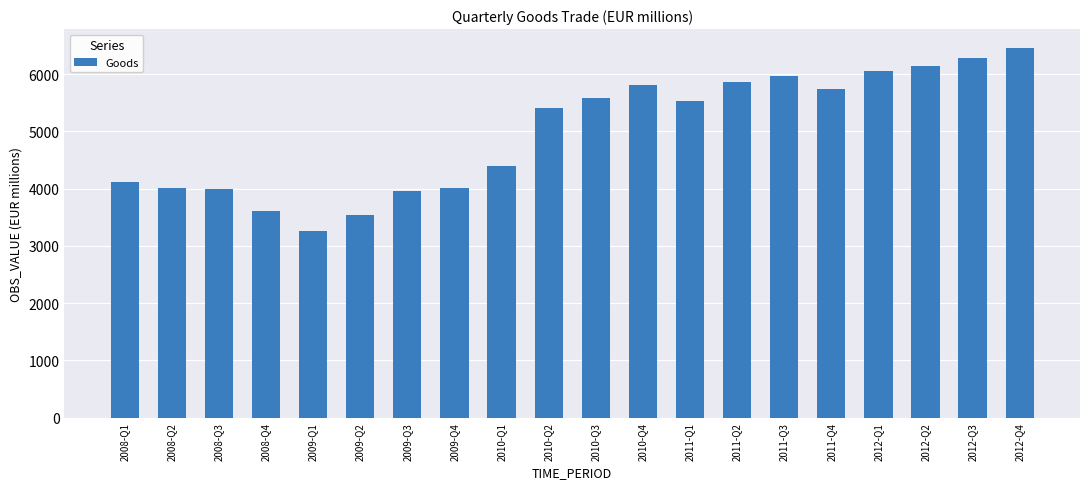

What is the approximate value at 2010-Q4?

5803.0